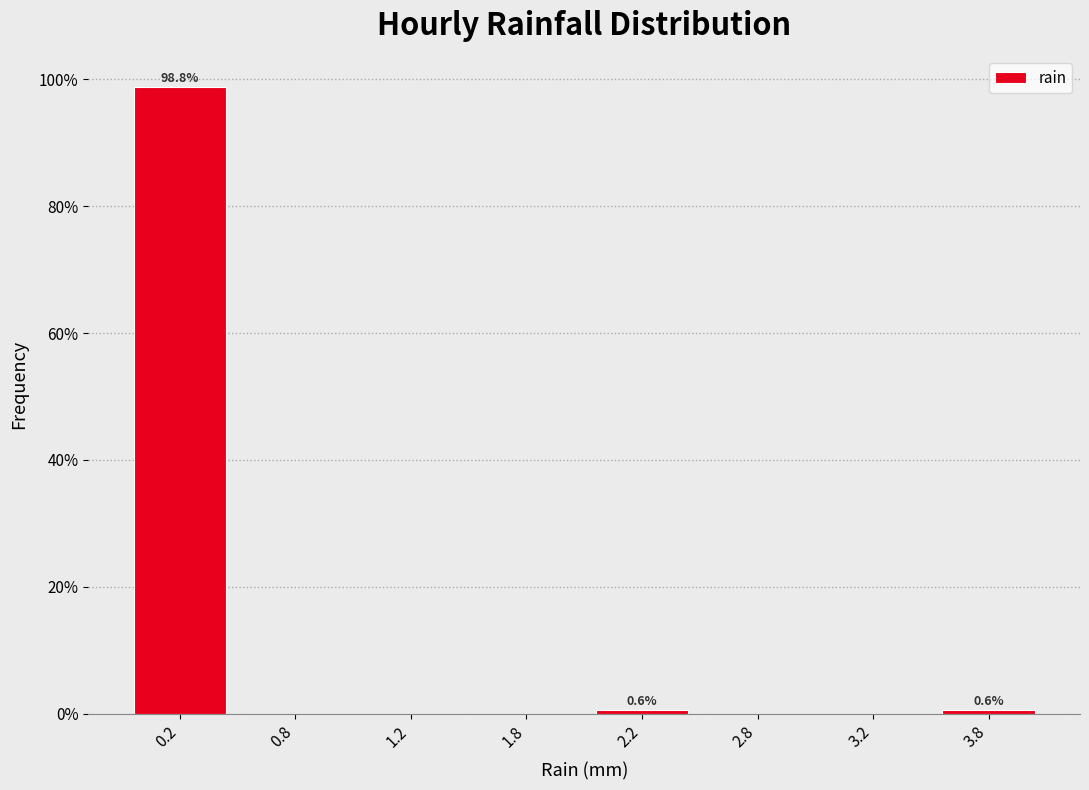

Reading right to left, what are all the values shown in this chart?

3.8=0.6	3.2=0.0	2.8=0.0	2.2=0.6	1.8=0.0	1.2=0.0	0.8=0.0	0.2=98.8